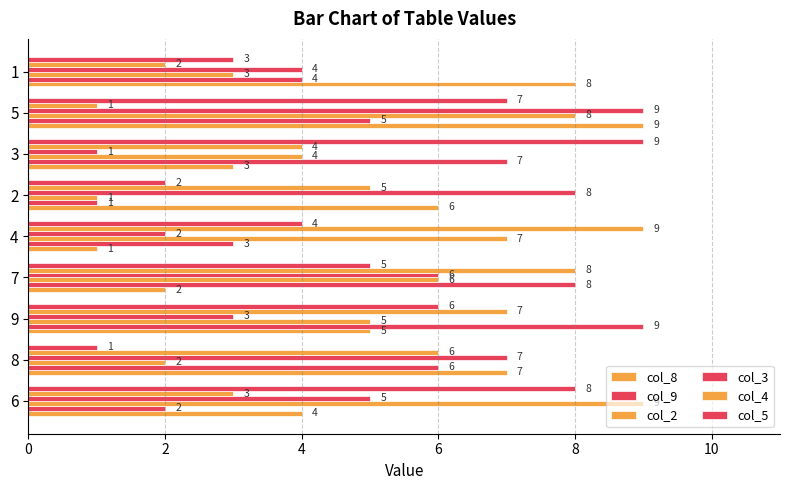

How many categories are shown in the chart?

9